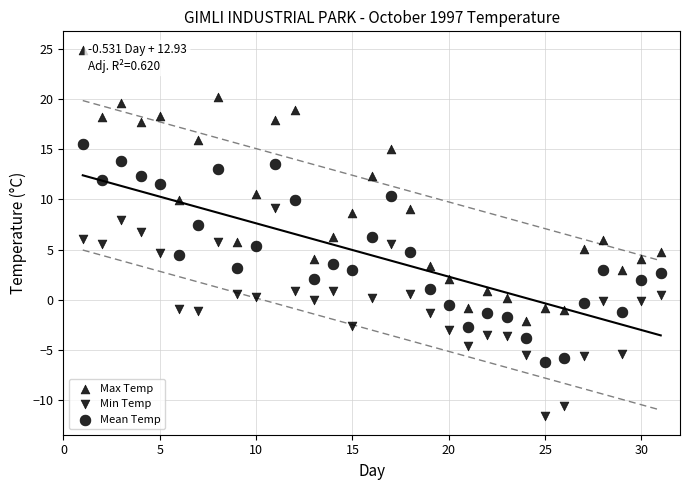

How many points are shown in the scatter plot?

93